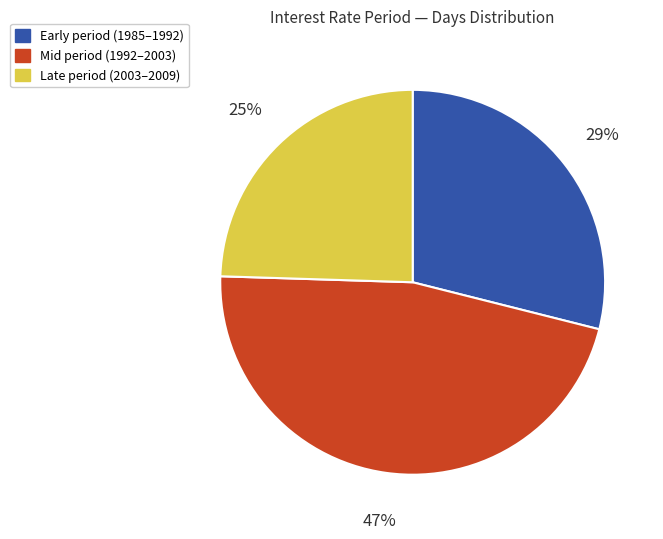

Is it true that Late period (2003–2009) is 31% of the pie?

False